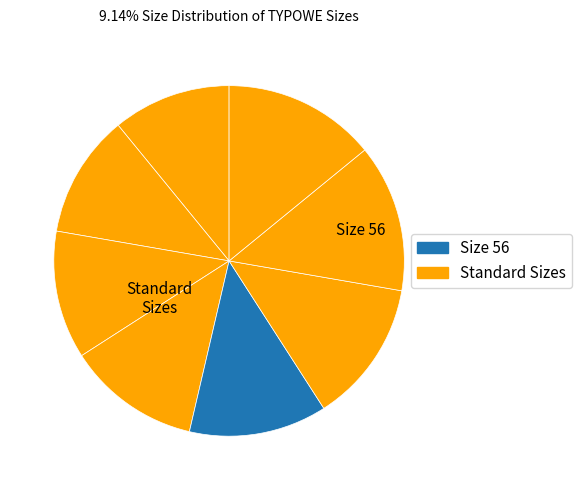

Count the number of slices in the pie.

8